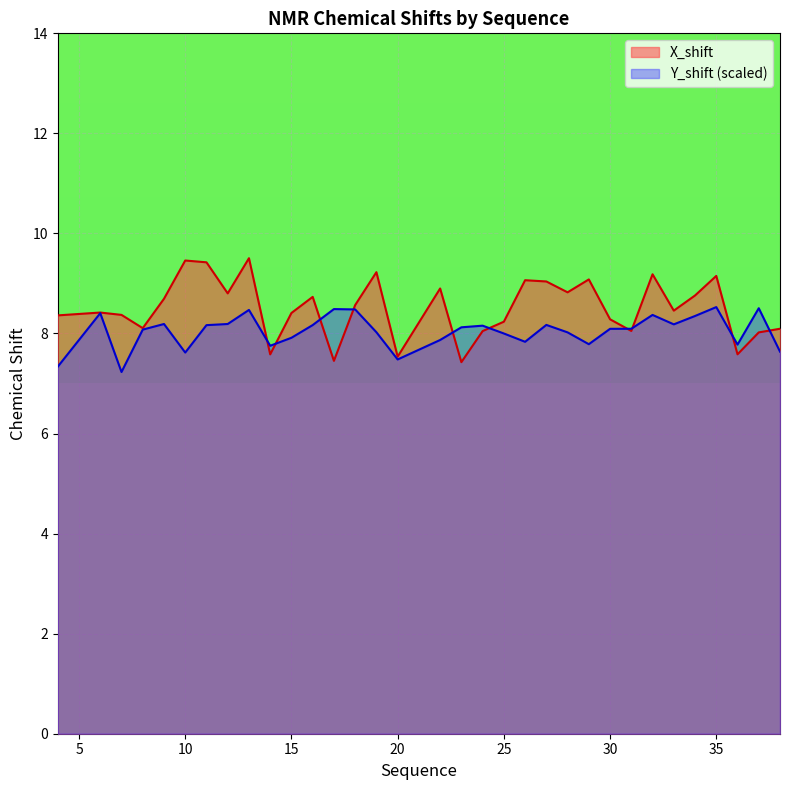

True or false: Y_shift and X_shift intersect in this chart.

True